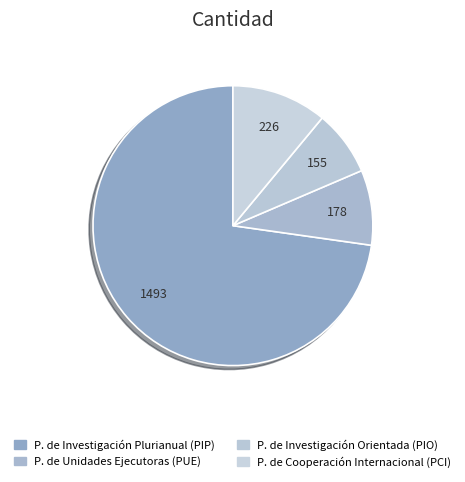

What percentage do P. de Investigación Orientada (PIO) and P. de Cooperación Internacional (PCI) together represent?

18.6%